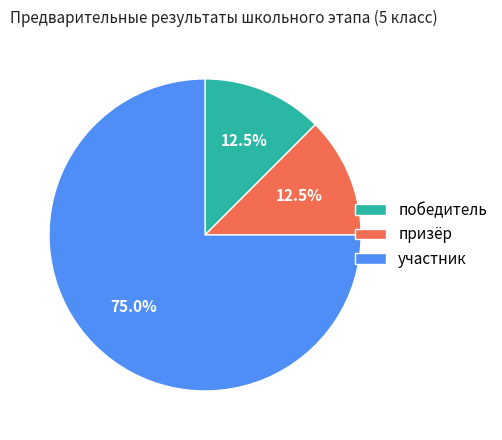

The участник slice represents 75% of the pie. True or false?

True